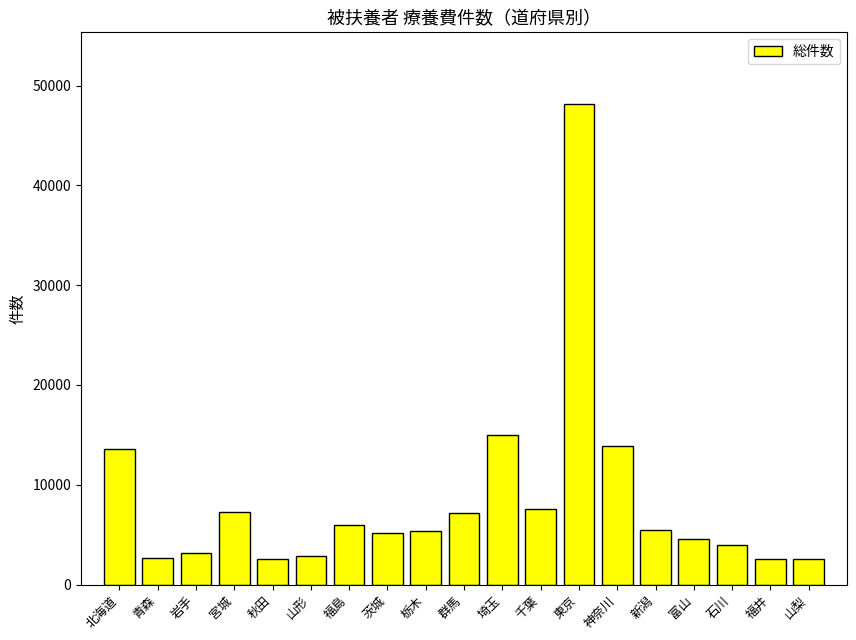

What is the value of the 8th bar from the left?

5153